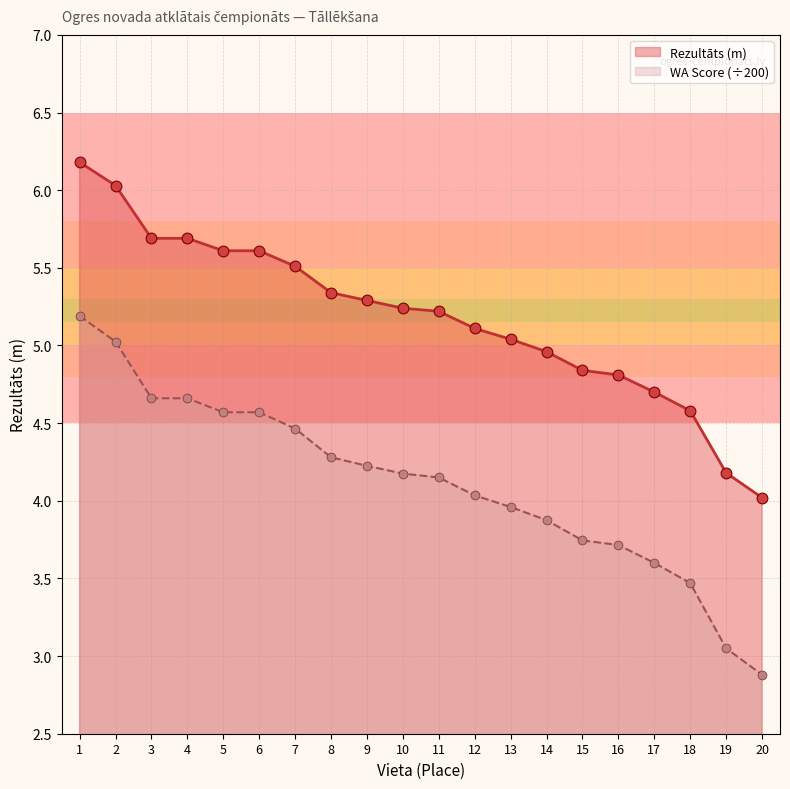

At which category is the sum across all series the highest?

1